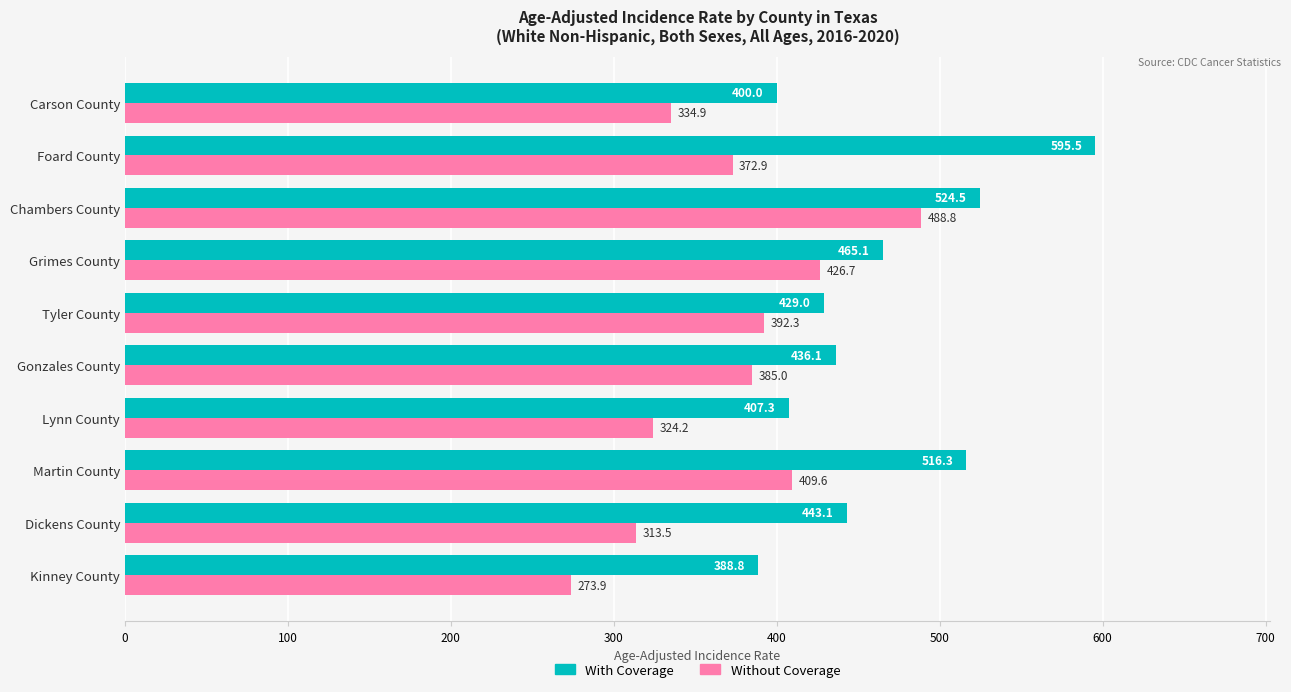

Where is With Coverage nearest to the value 492?

Martin County